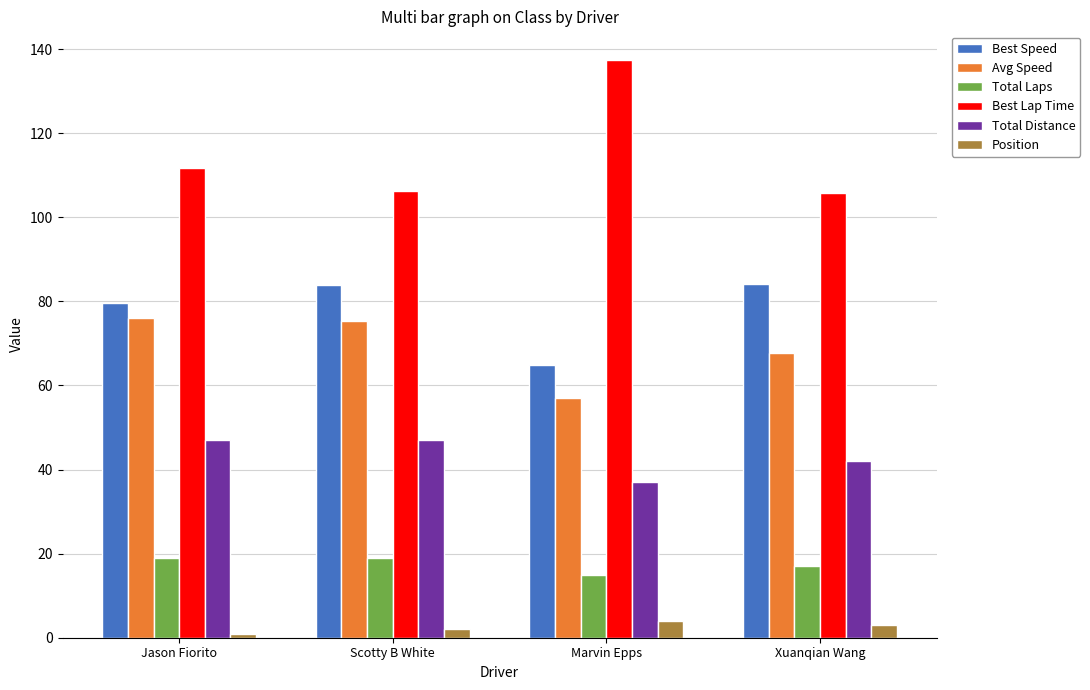

How many bars are there in each group?

6